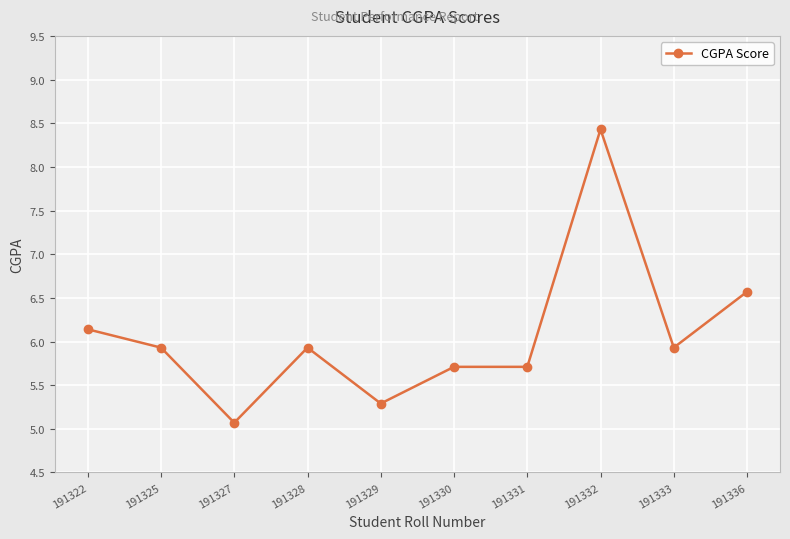

Is it true that the value at 191329 is 5.3?

True